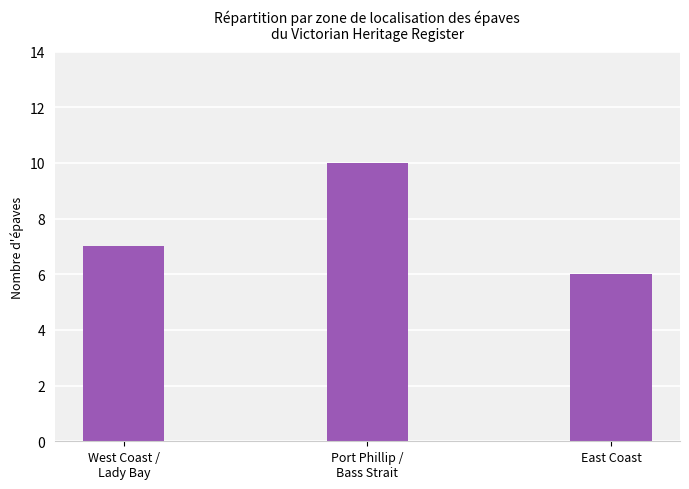

What is the label of the 1st bar from the left?

West Coast /
Lady Bay